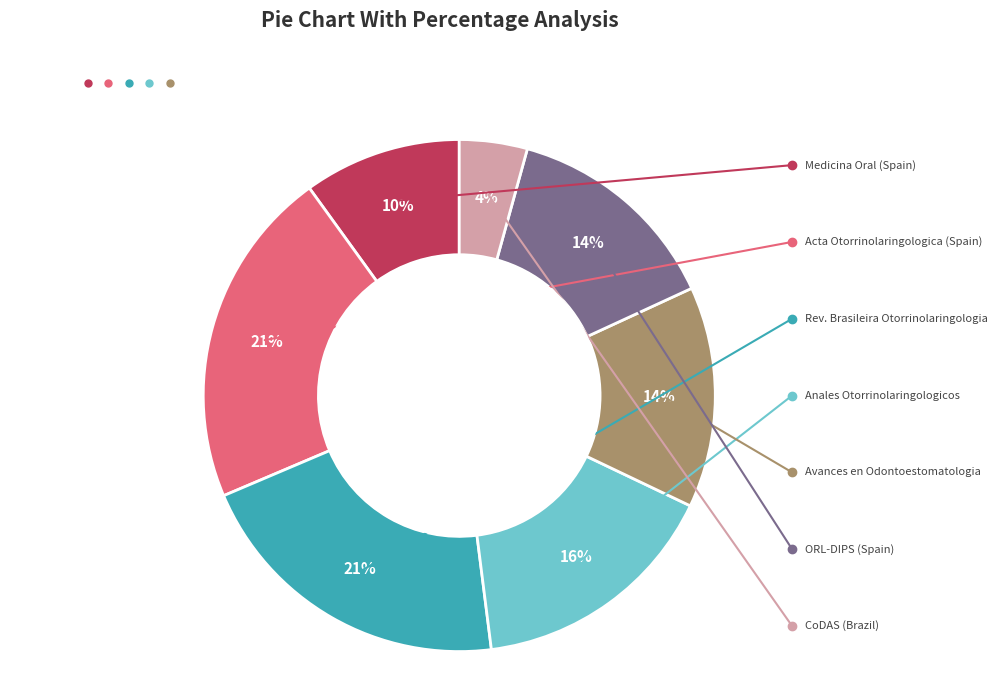

To the nearest percent, what is the difference between the largest and smallest slice percentages?

17%